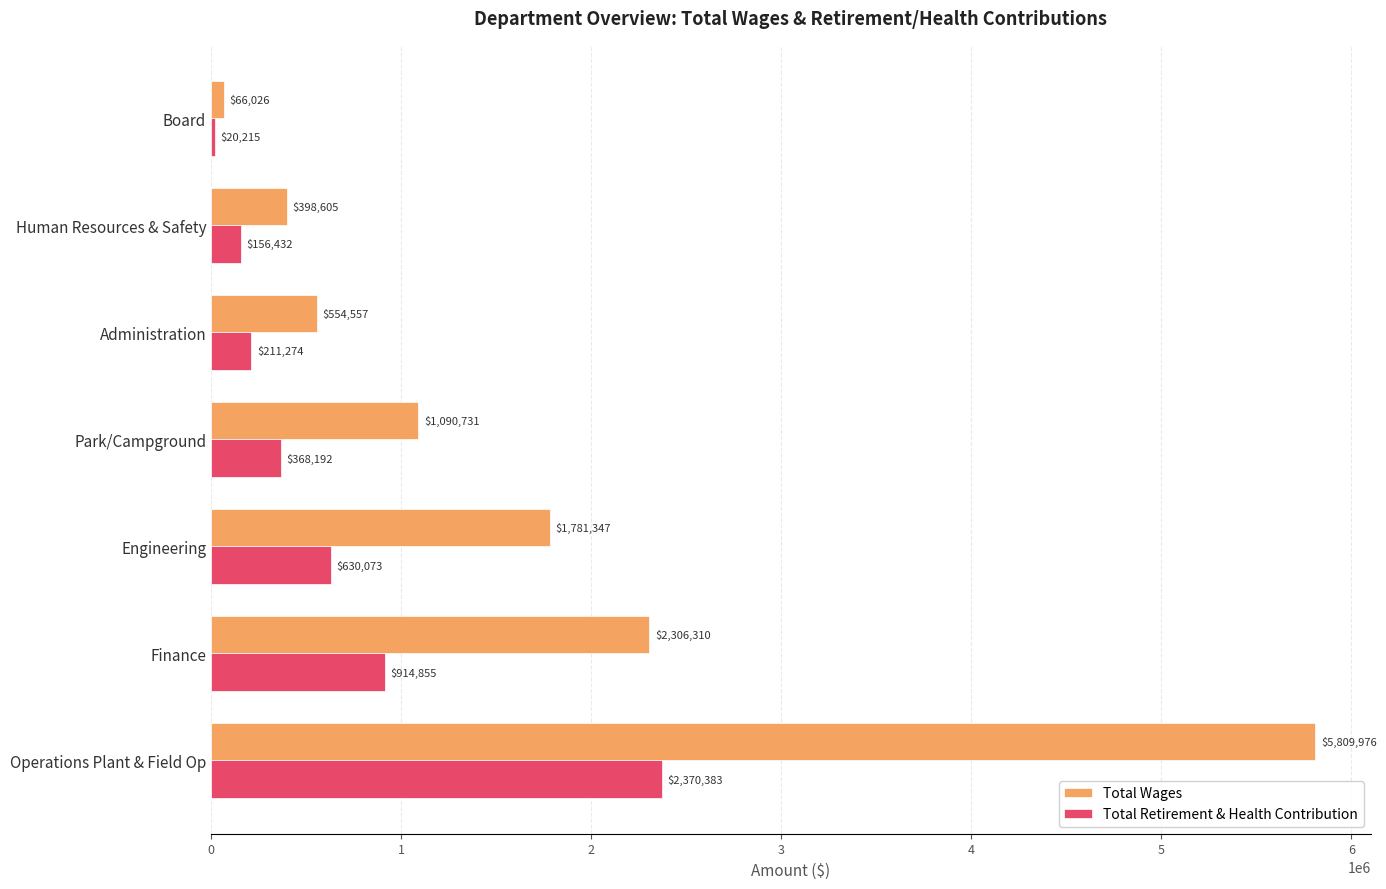

What value does the Total Wages series have at Park/Campground?

1090731